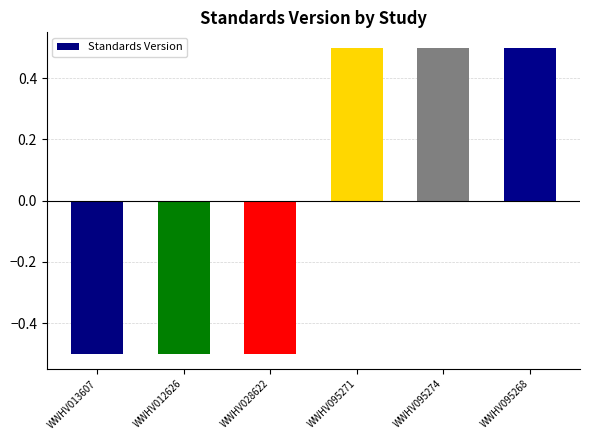

Is it true that the value at WWHV028622 is -0.5?

True